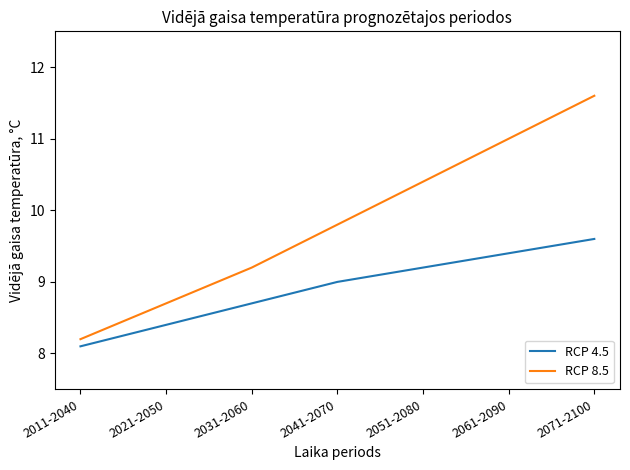

At how many categories does at least one series exceed 9?

5